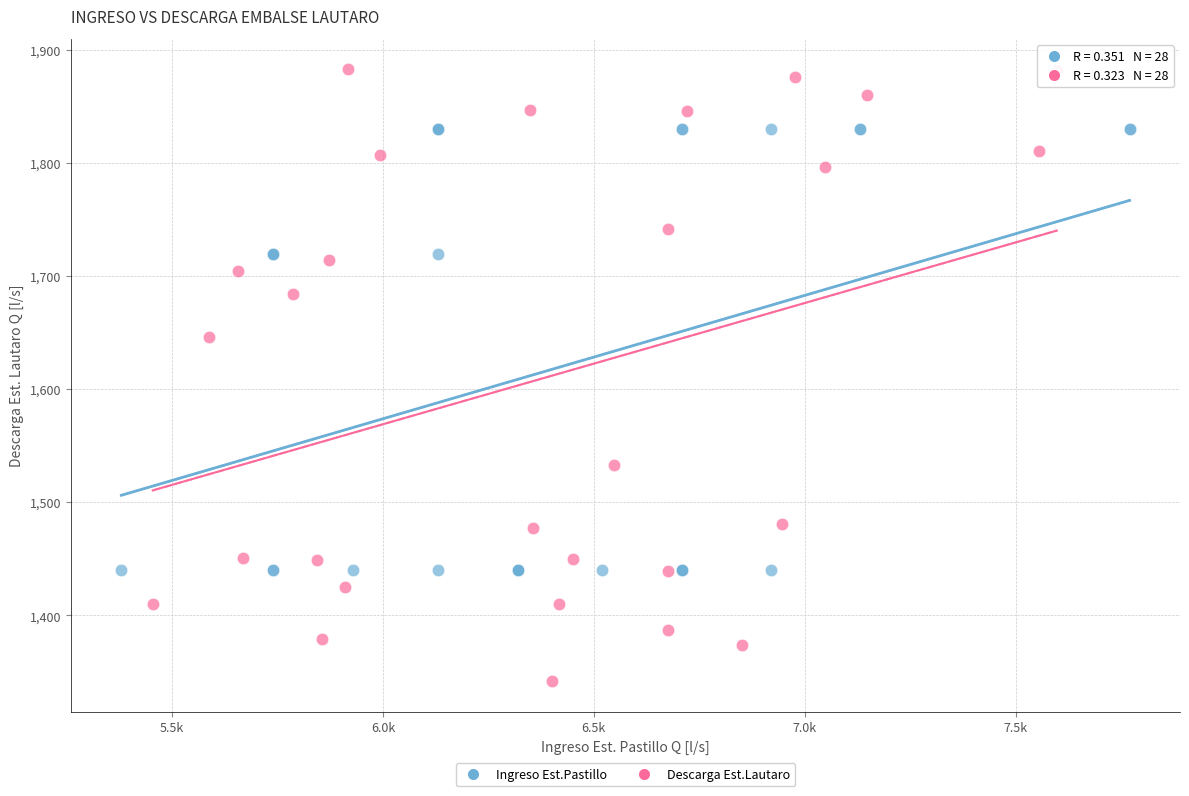

Which series contains the lowest Y value?

Descarga Est.Lautaro